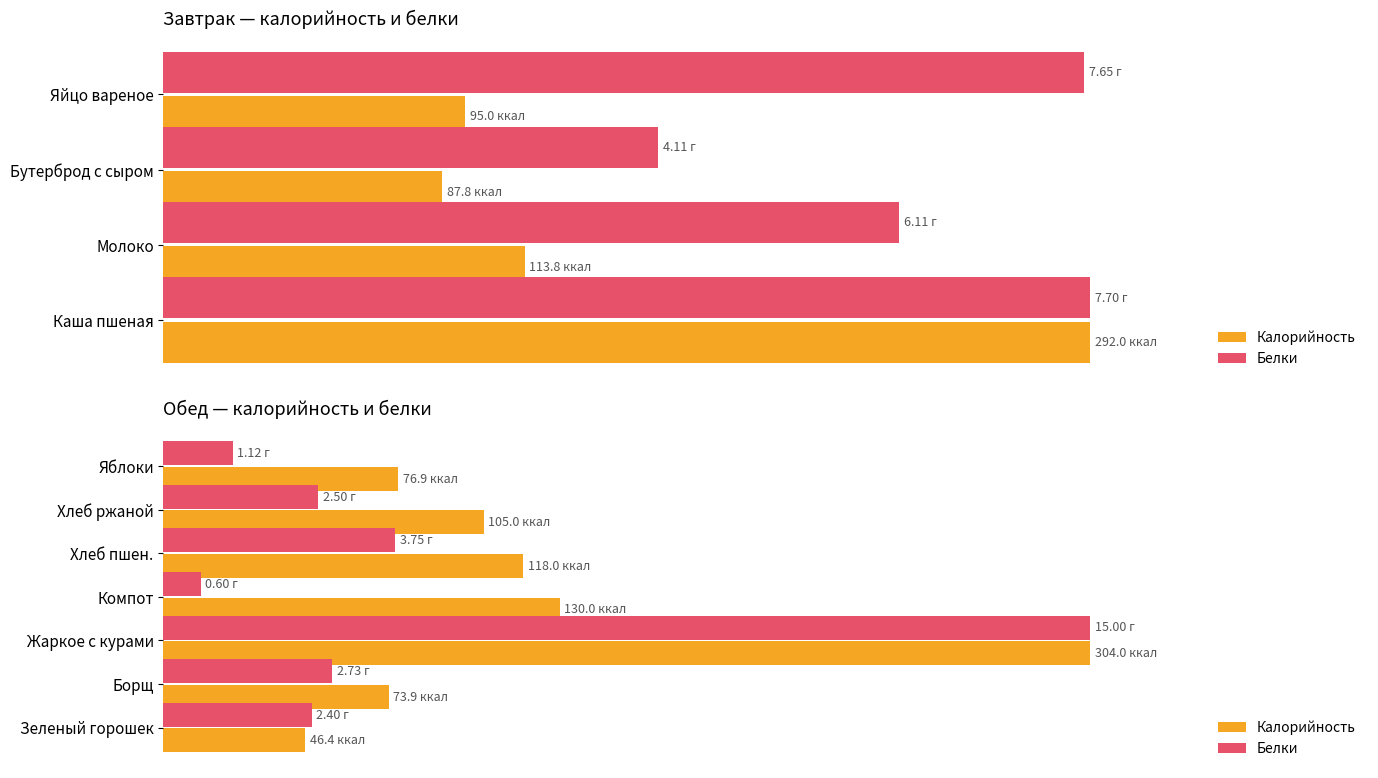

What are all the series names shown in the legend?

Калорийность, Белки